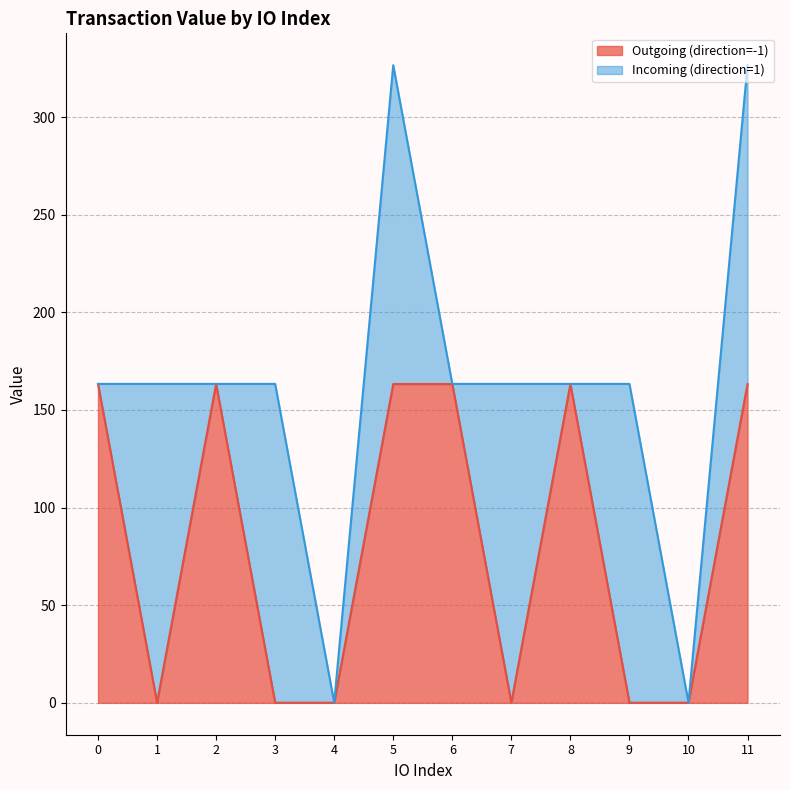

Where is the data nearest to the value 81?

1